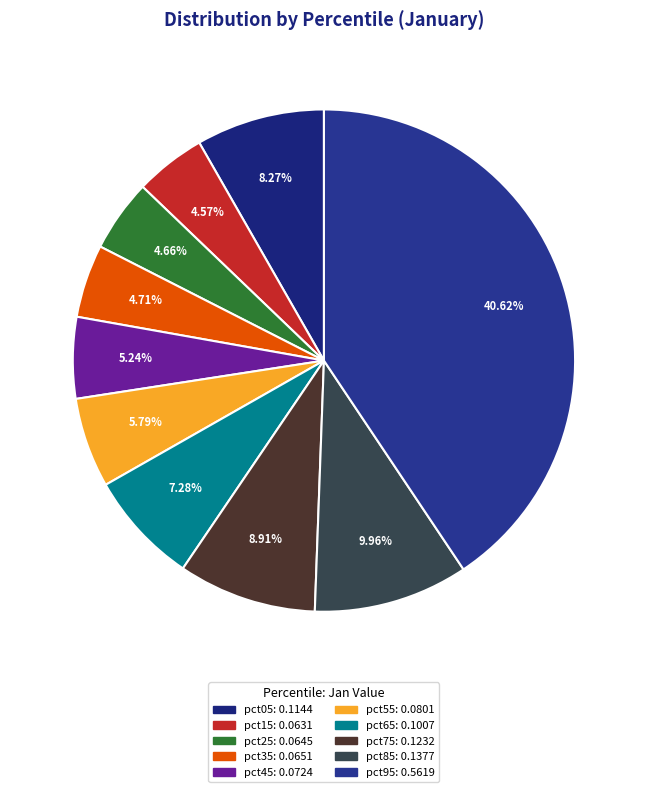

Is it true that pct15 is 5% of the pie?

True